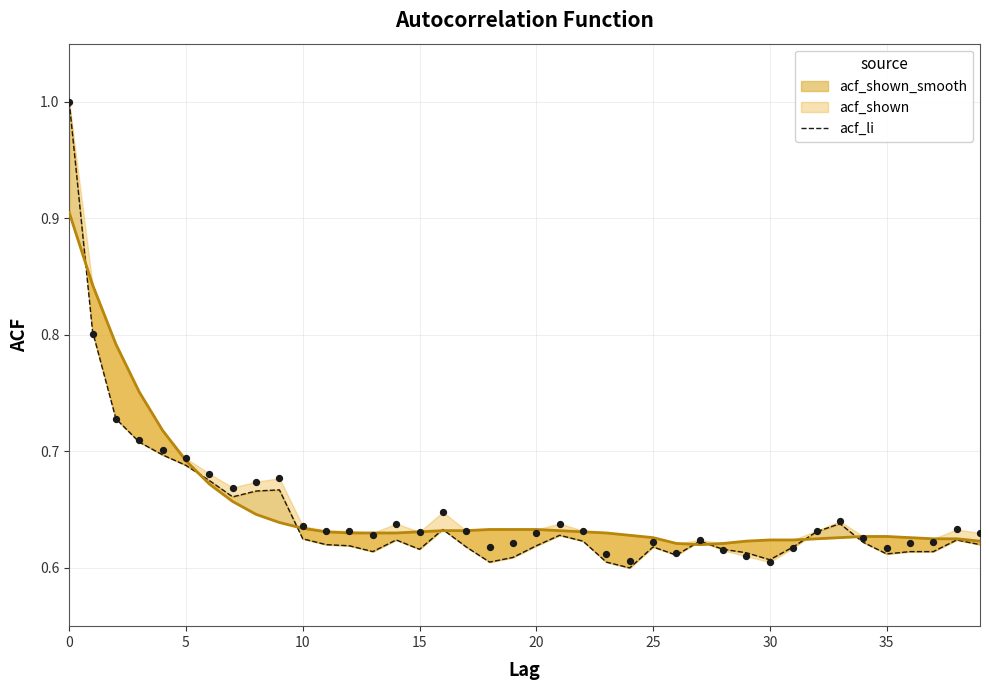

Which has a higher value, 35 or 32?

35